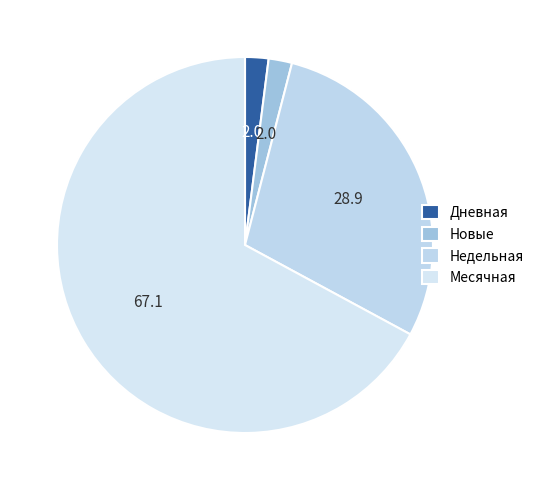

What is the largest slice in the pie chart?

Месячная